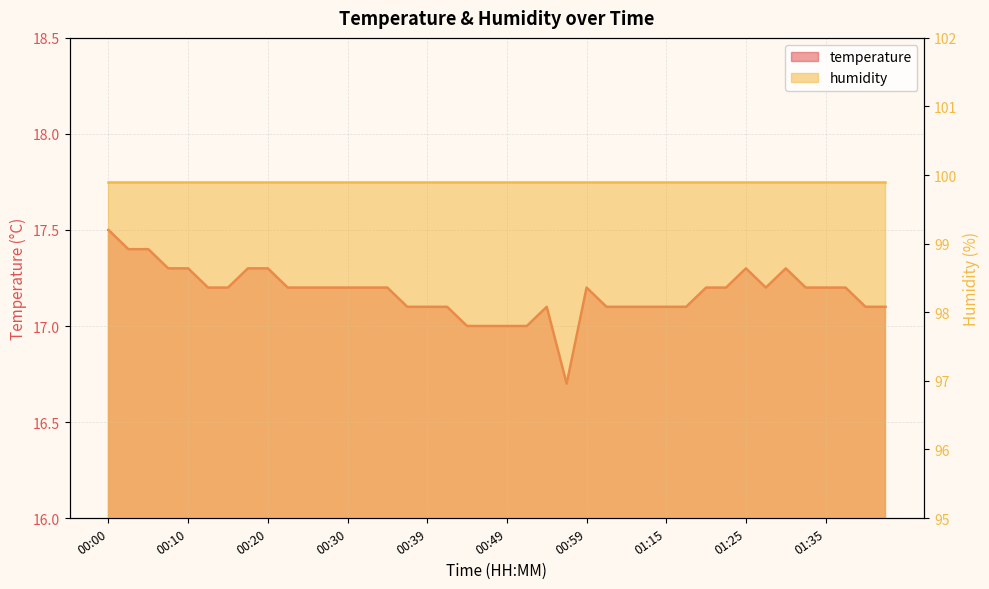

Reading left to right, list all the values displayed in this chart.

17.5	17.4	17.4	17.3	17.3	17.2	17.2	17.3	17.3	17.2	17.2	17.2	17.2	17.2	17.2	17.1	17.1	17.1	17.0	17.0	17.0	17.0	17.1	16.7	17.2	17.1	17.1	17.1	17.1	17.1	17.2	17.2	17.3	17.2	17.3	17.2	17.2	17.2	17.1	17.1